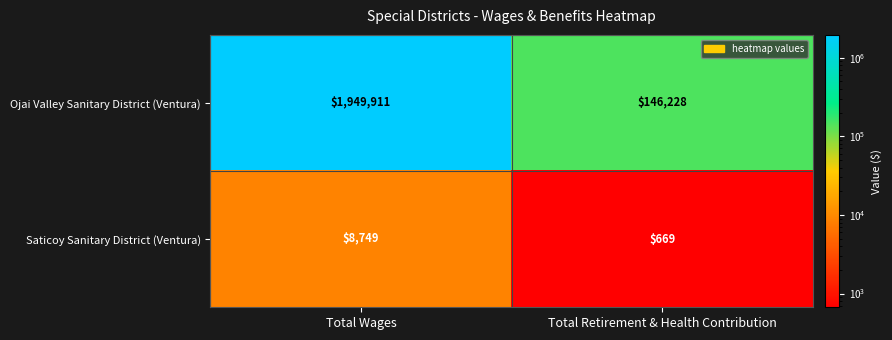

What is the greatest value displayed?

1949911